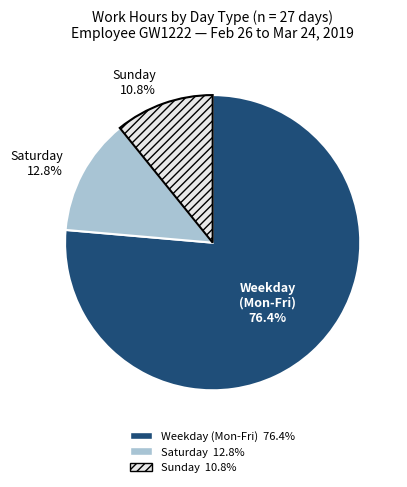

Does any single category account for the majority?

Yes